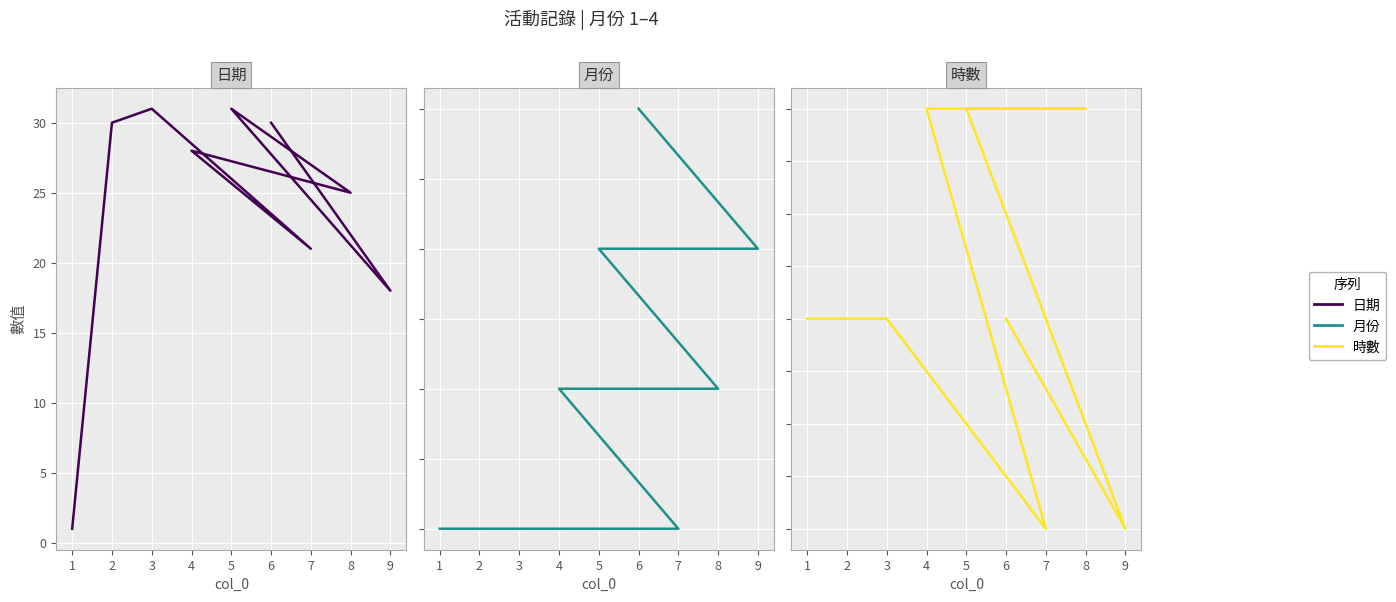

Between 3 and 6, which series saw the biggest shift?

日期